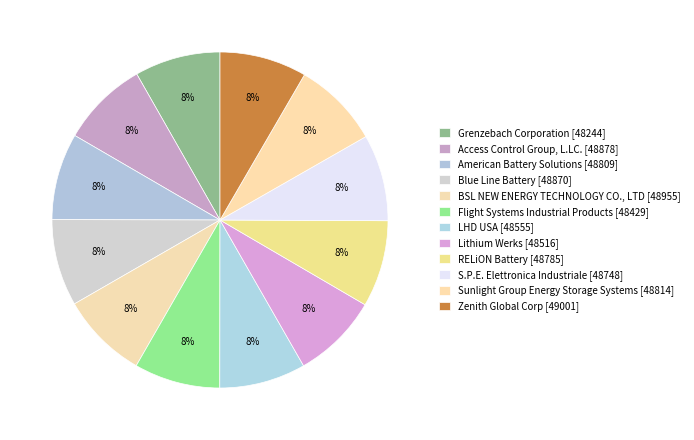

Which slice is the smallest?

Grenzebach Corporation